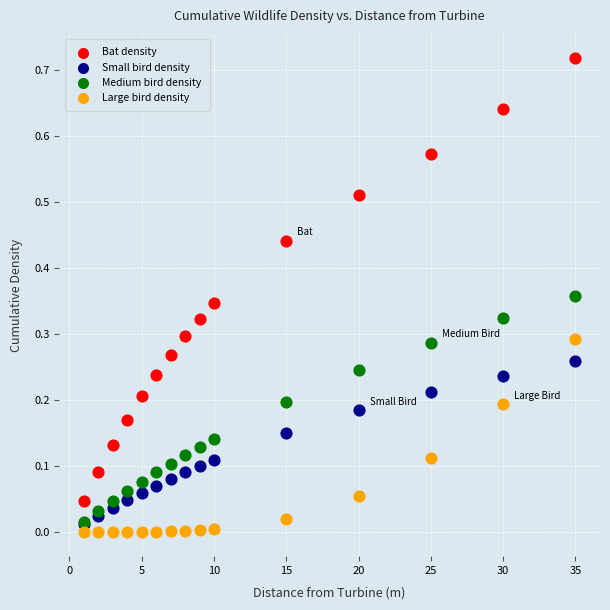

What are all the series names shown in the legend?

Bat density, Small bird density, Medium bird density, Large bird density